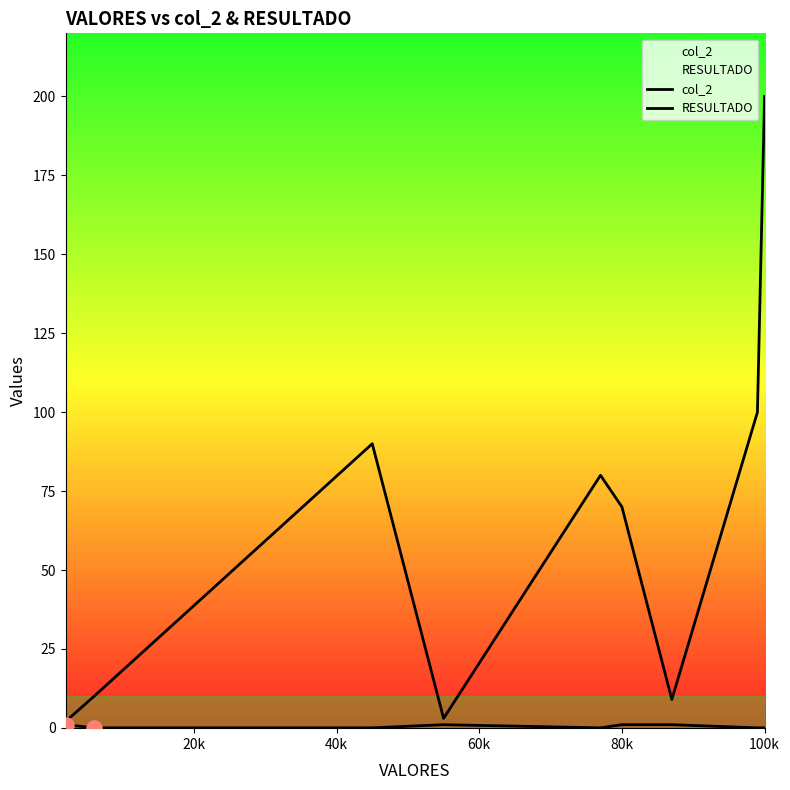

At how many categories does at least one series exceed 62?

5